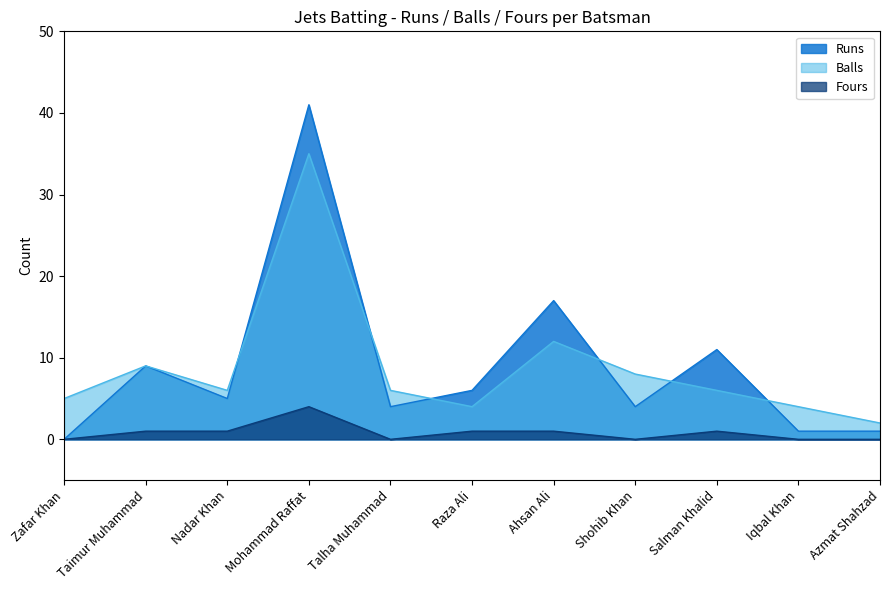

What is the highest value of the Fours series?

4